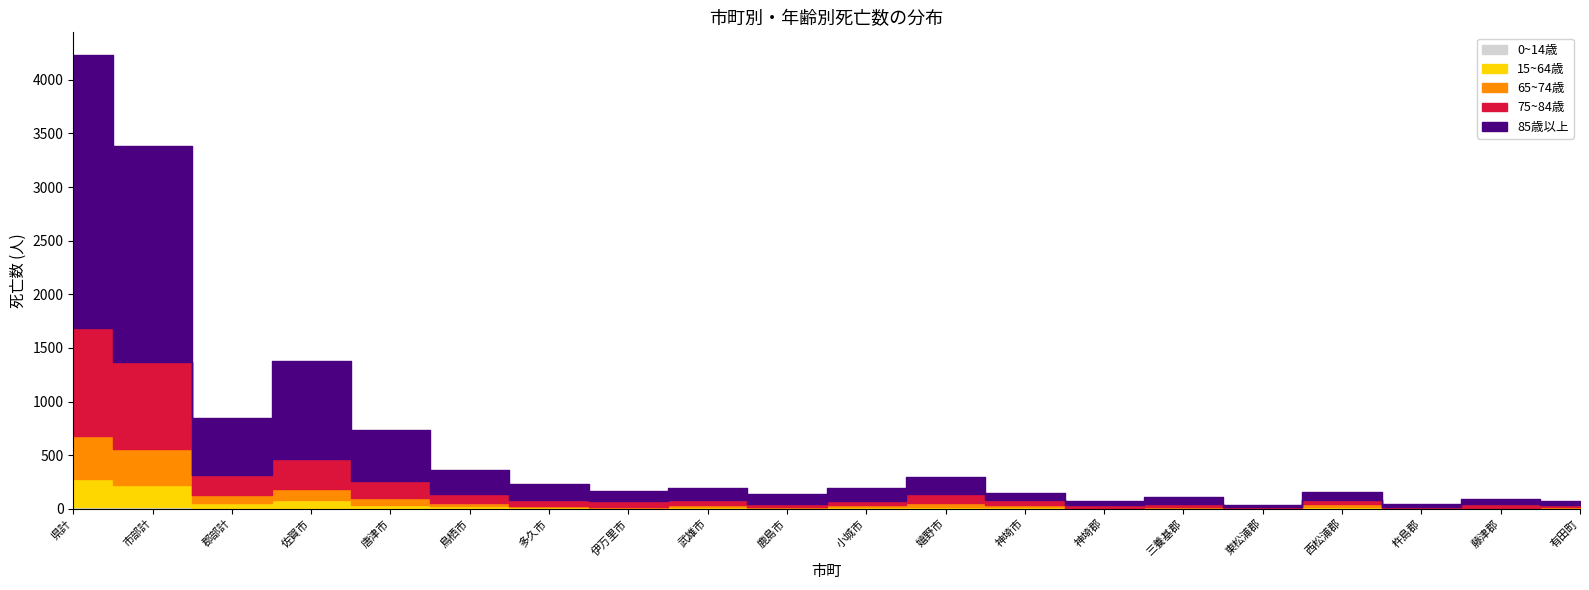

What is the sum of all 75~84歳 values?

3007